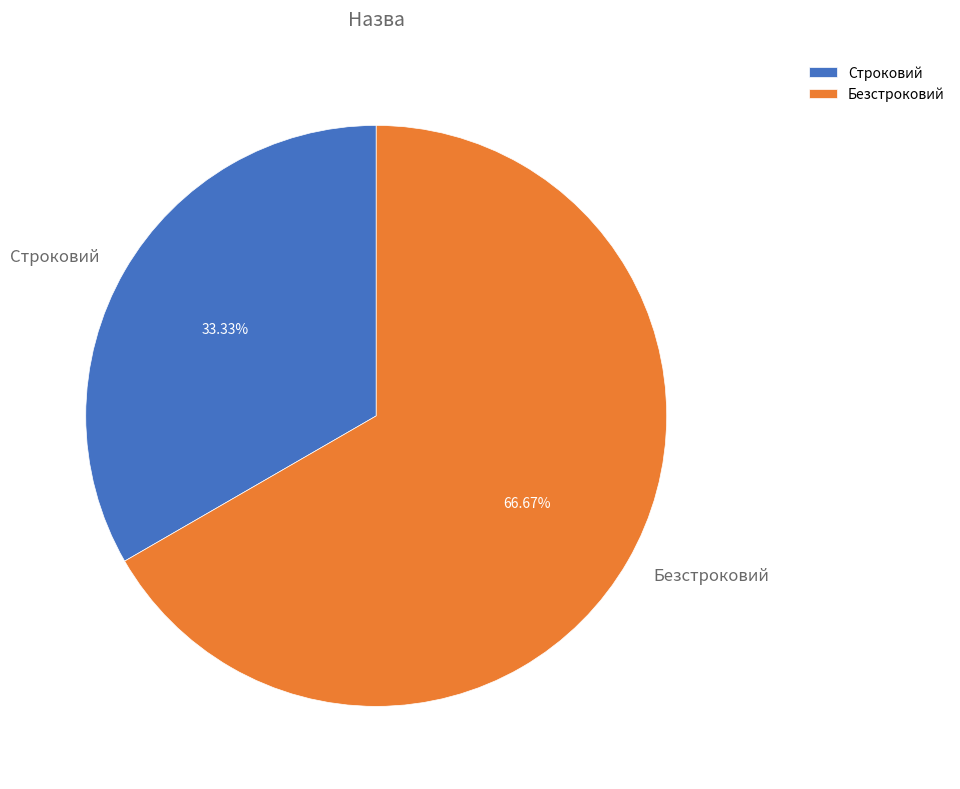

Is Безстроковий the majority of the pie?

Yes